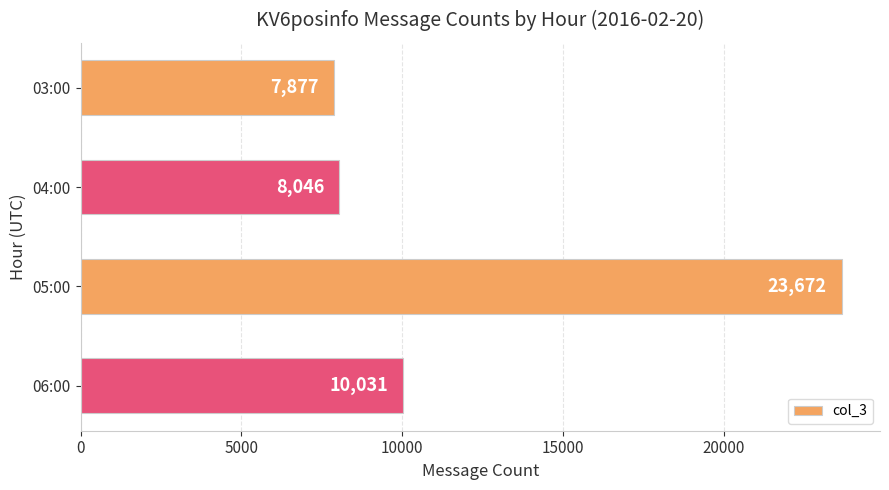

Rank the categories by value from highest to lowest.

05:00, 06:00, 04:00, 03:00